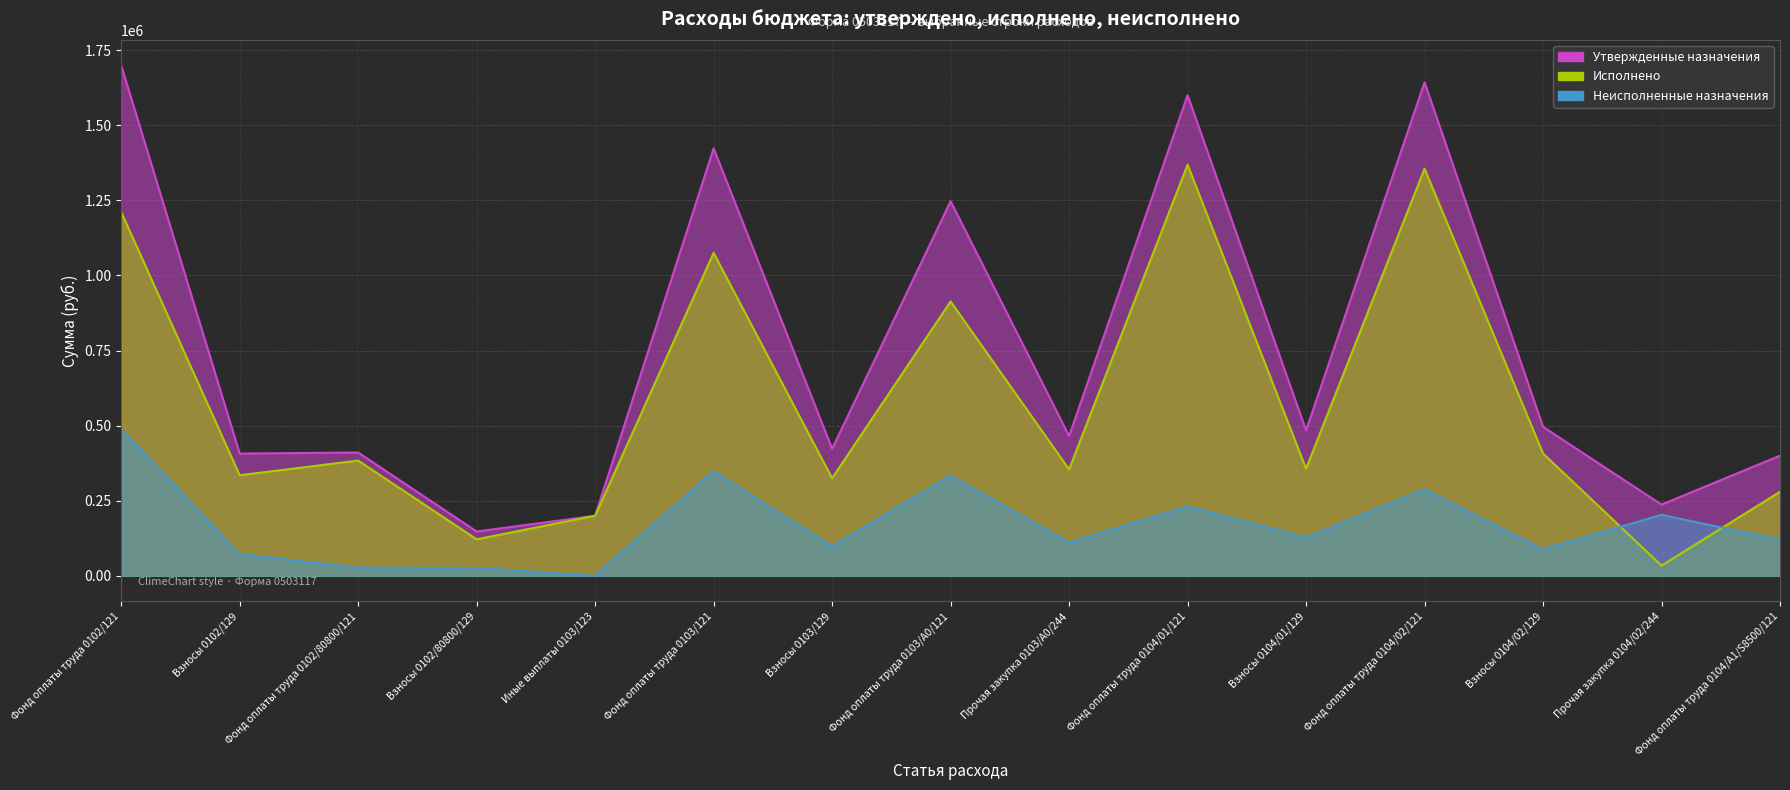

What position from the left is Иные выплаты 0103/123?

5